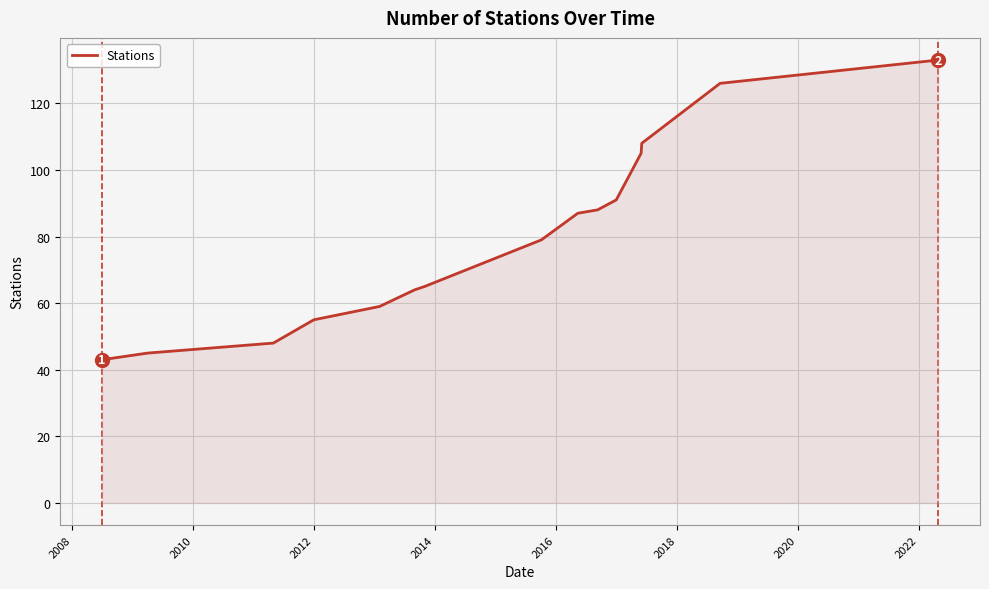

What is the greatest value displayed?

133